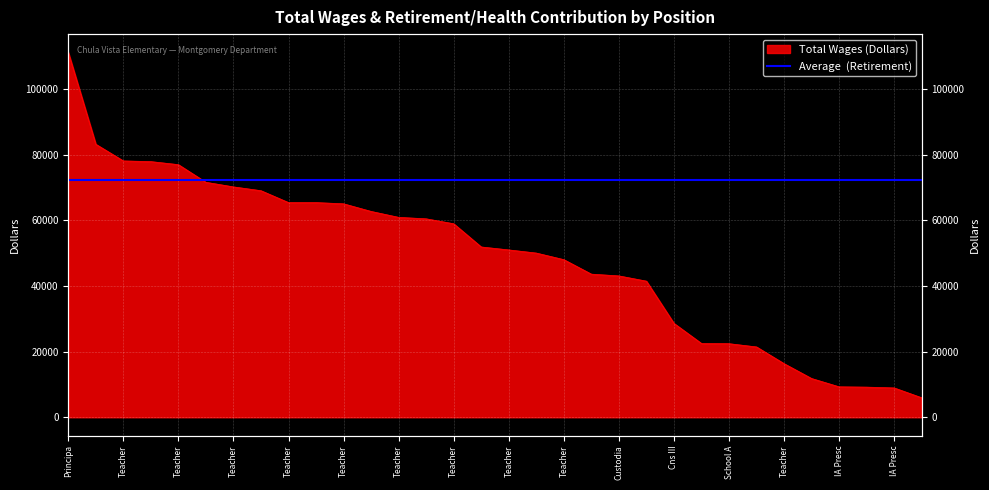

How many lines are shown in the chart?

1